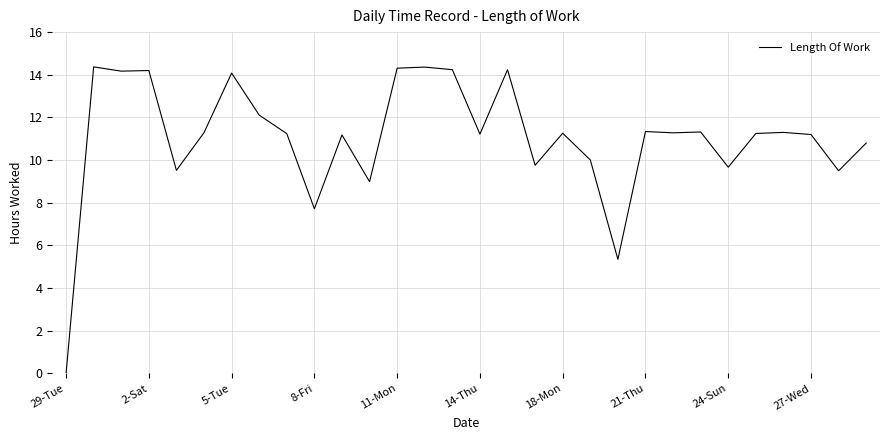

What is the maximum value shown in the chart?

14.4